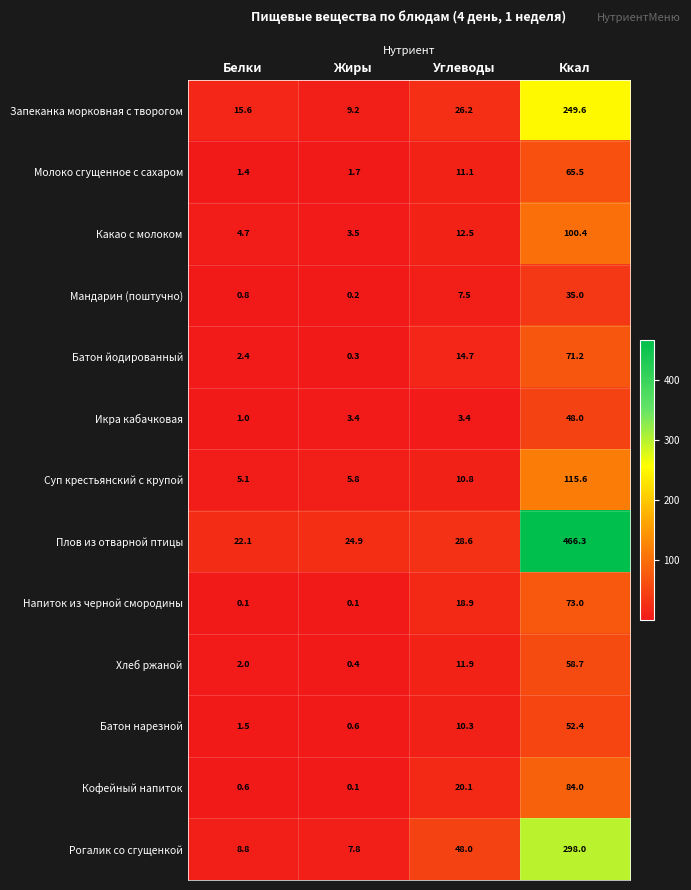

At which label does Икра кабачковая first exceed 3?

Жиры